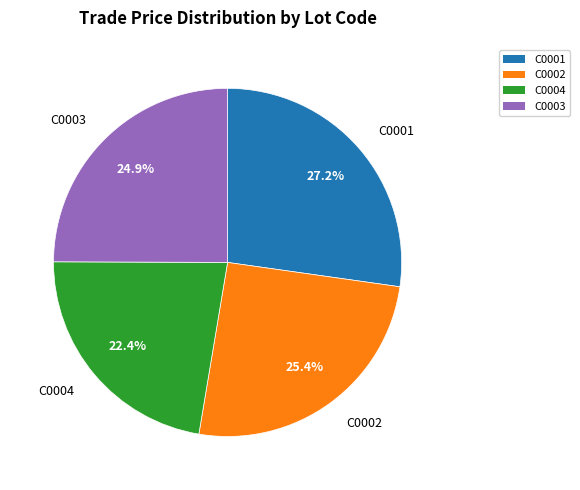

To the nearest percent, what is the combined percentage of C0002 and C0004?

48%